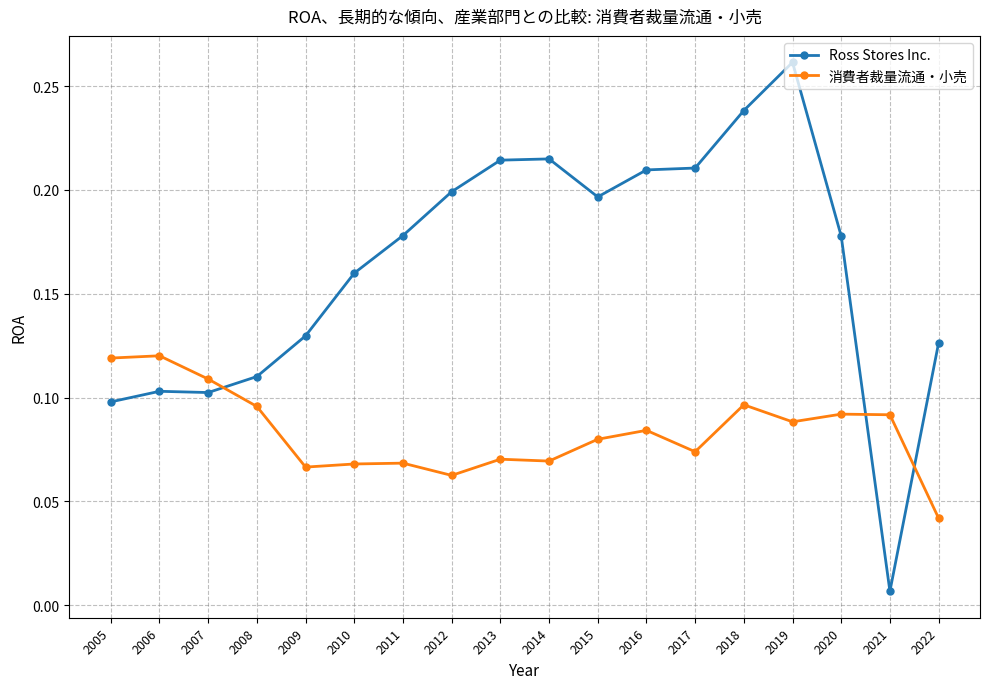

Which series has the largest total across all categories?

Ross Stores Inc.